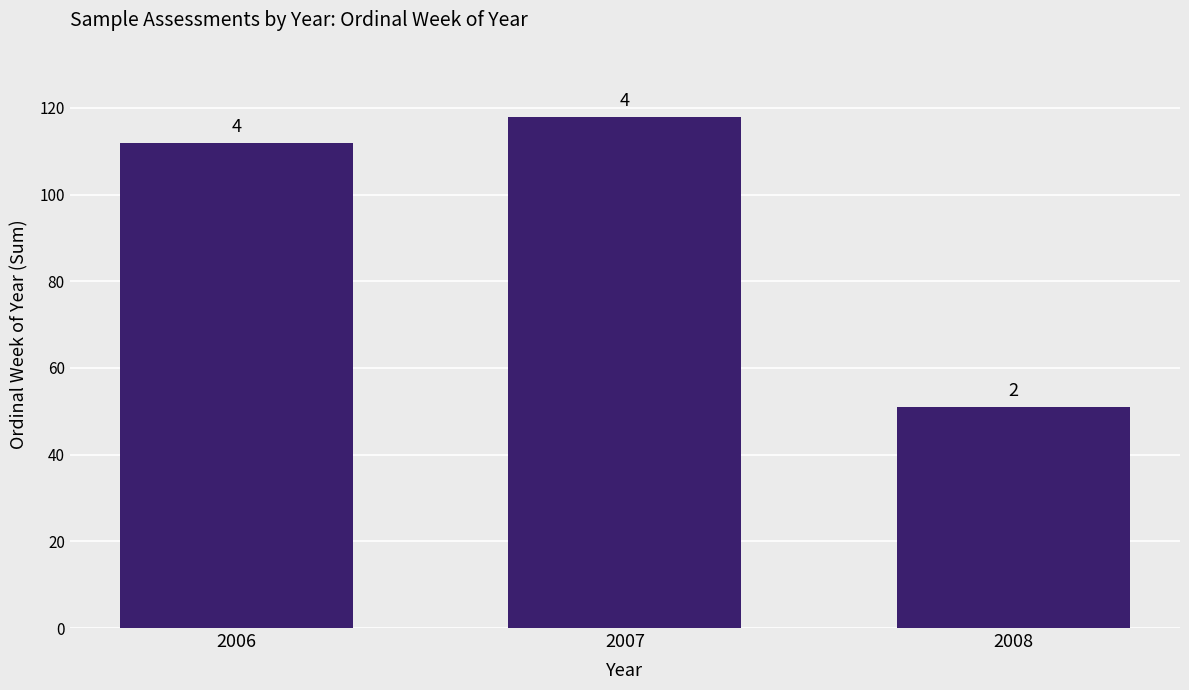

What is the change in value from 2007 to 2008?

-67